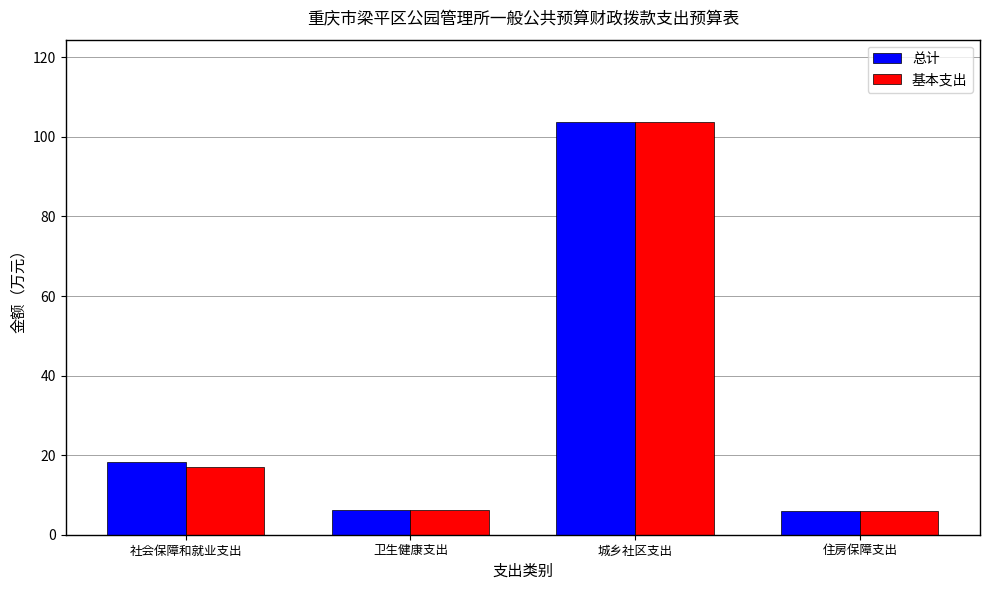

What is the total value across all series at 住房保障支出?

11.7